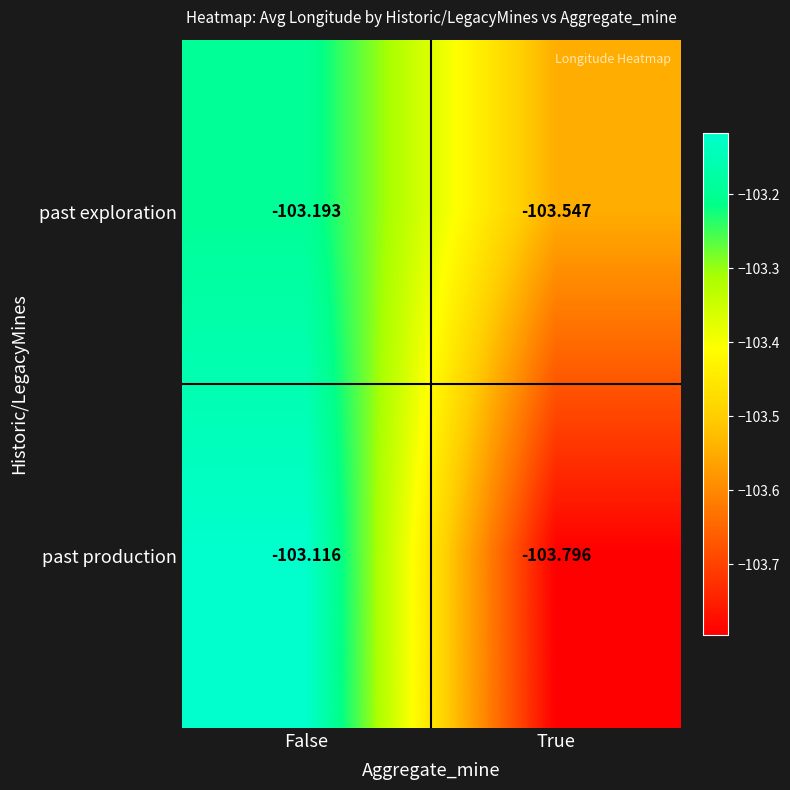

Rank the series by their average value, from lowest to highest.

past production, past exploration